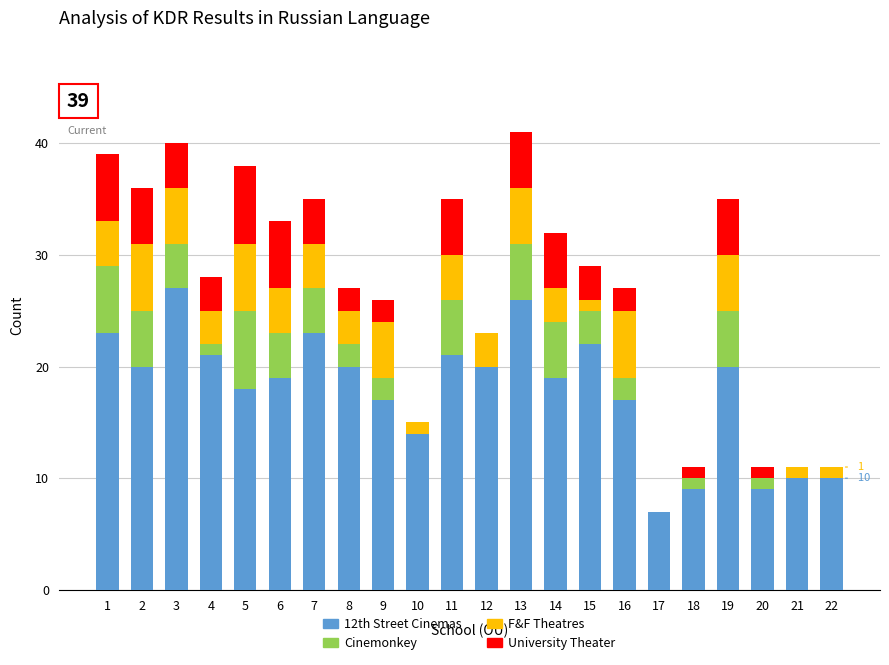

Which category has the highest value in the 12th Street Cinemas series?

3